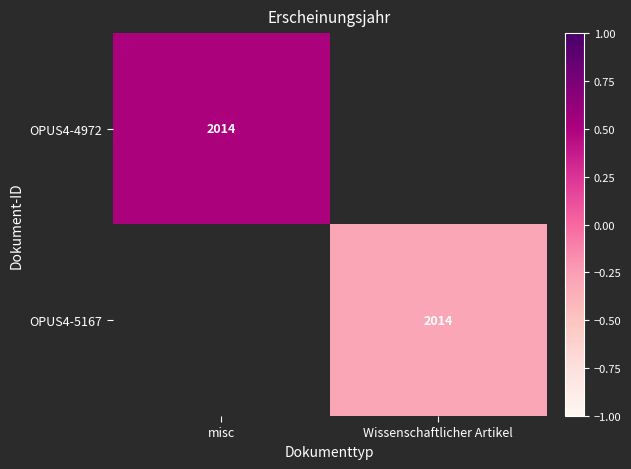

Is it true that OPUS4-5167 equals 864.3 at Wissenschaftlicher Artikel?

False